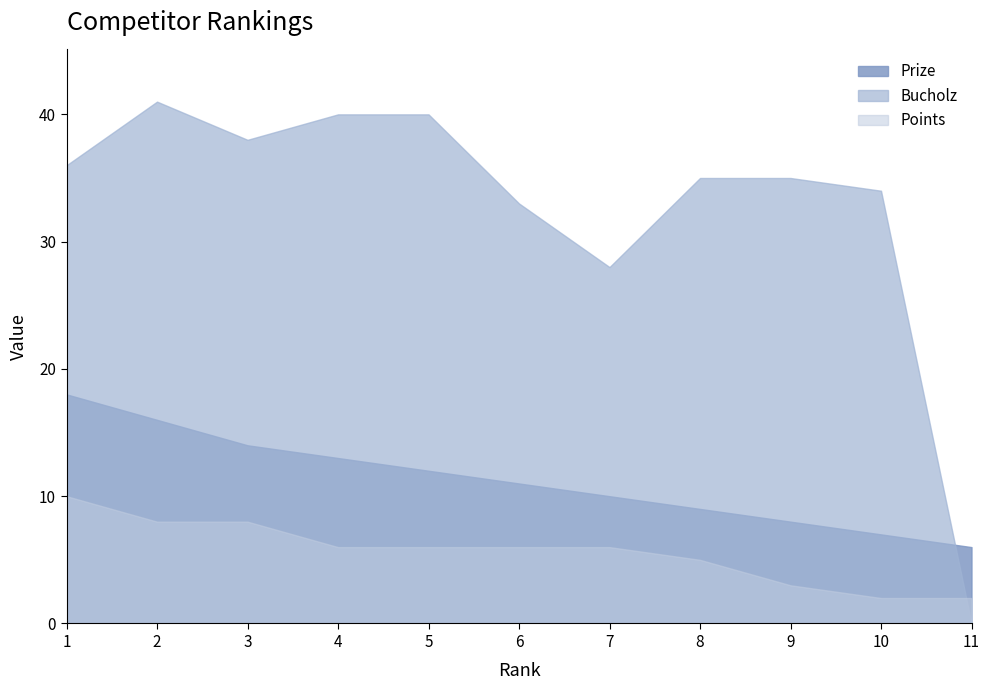

Which series has the largest total across all categories?

Bucholz